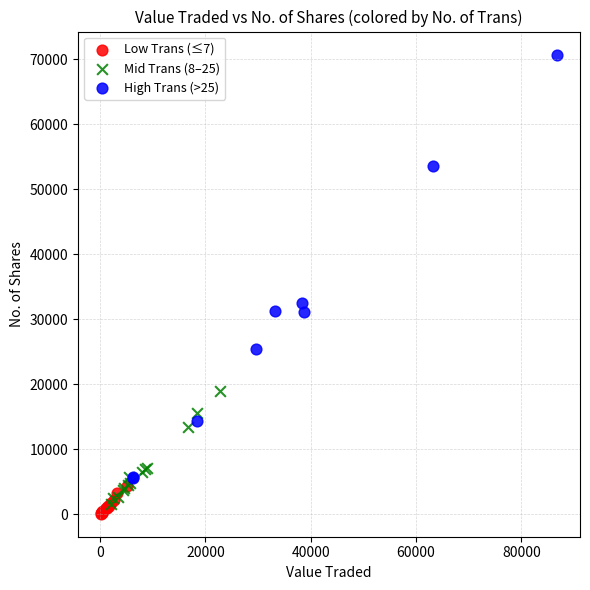

Which series contains the highest Y value?

High Trans (>25)